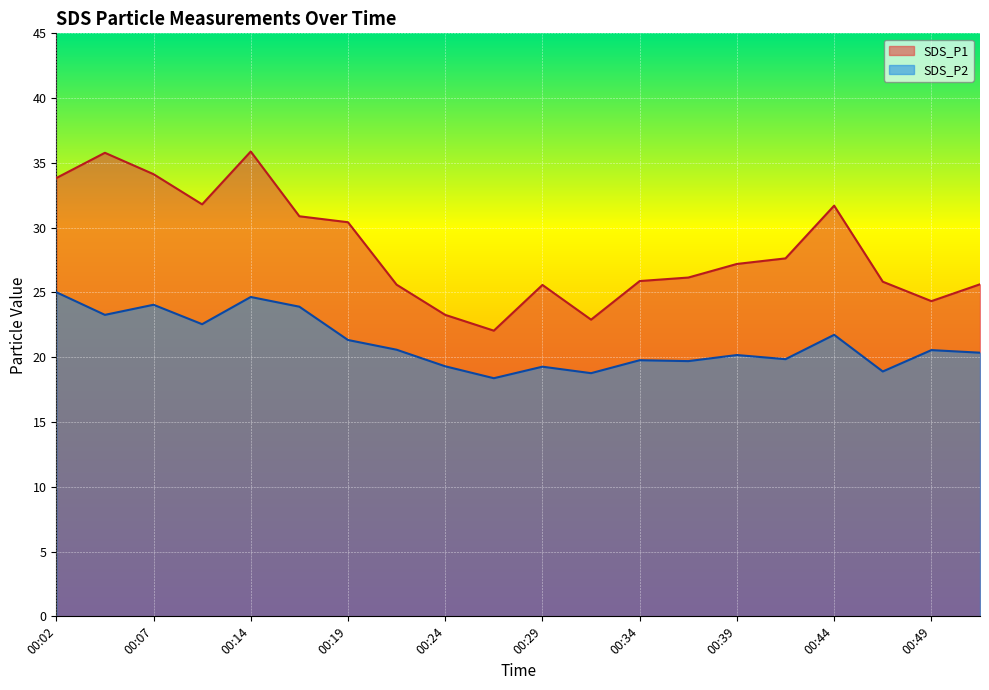

The SDS_P1 series shows 23.3 at 00:24. True or false?

True